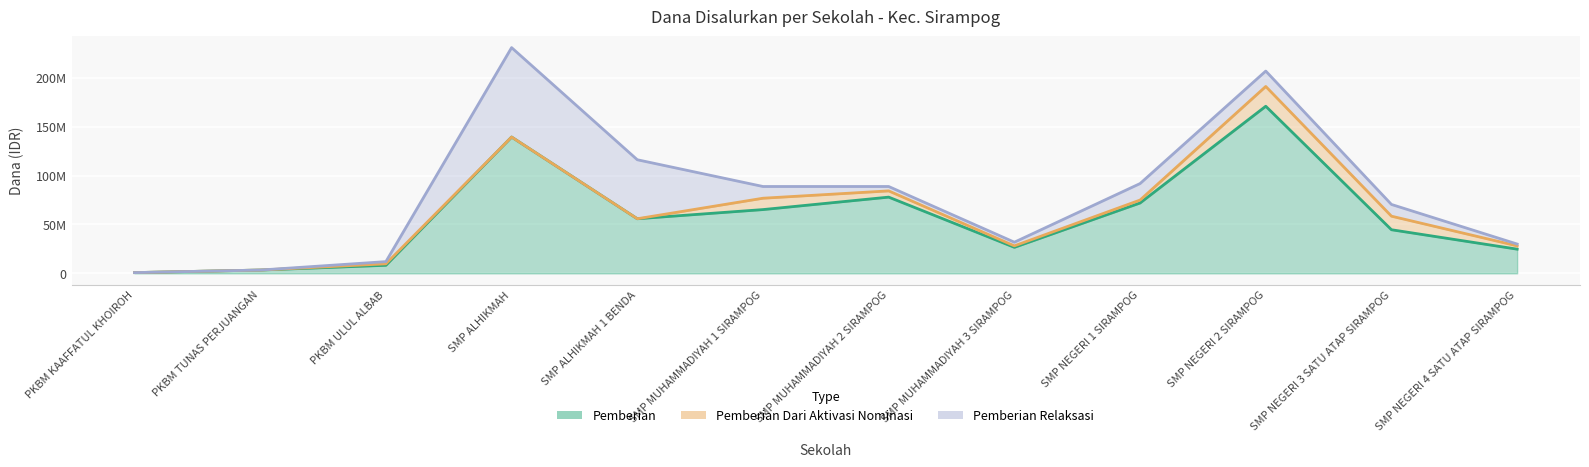

How many times do Pemberian Dari Aktivasi Nominasi and Pemberian Relaksasi cross each other?

3